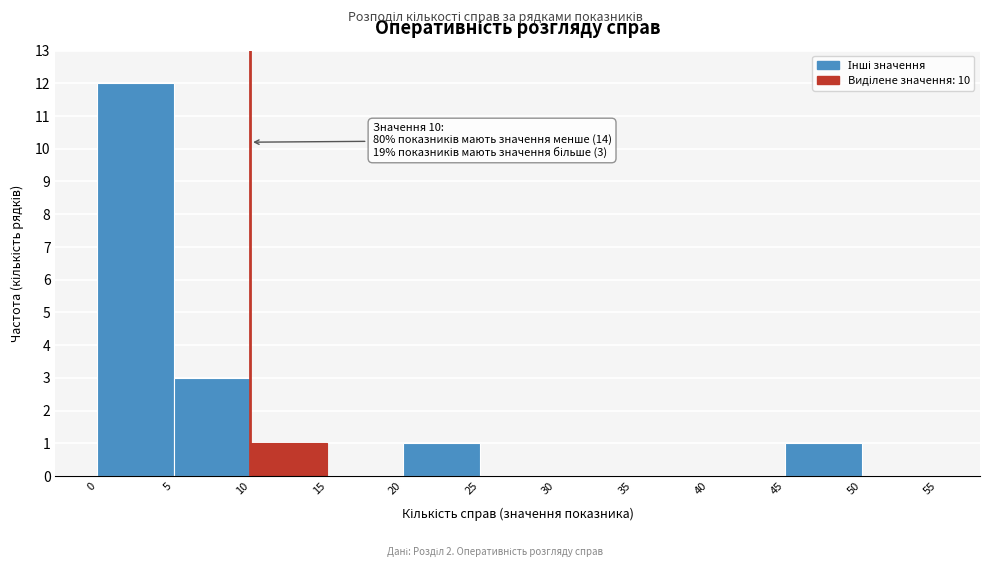

Over which range of the x-axis is the bar tallest?

0 to 5